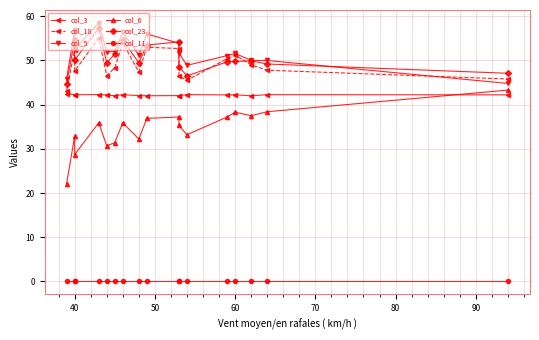

Which series has the widest spread of values?

col_6